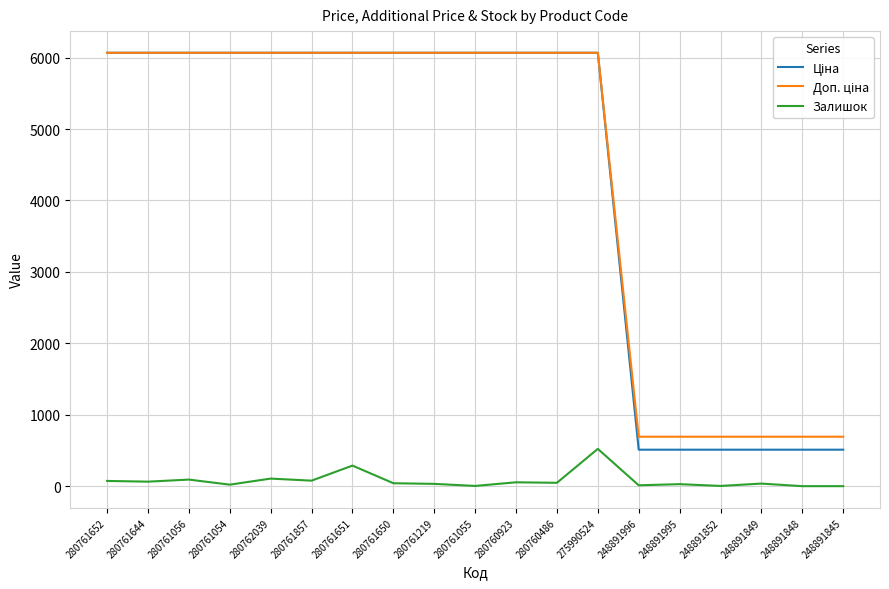

What is the maximum value for Залишок?

522.0